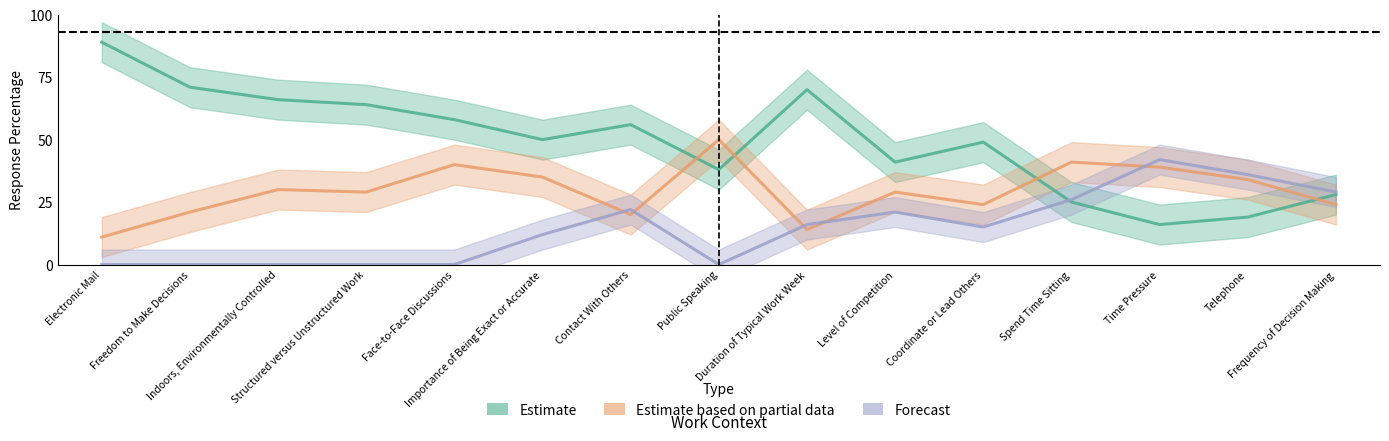

Is this an area chart (filled region under the line)?

No